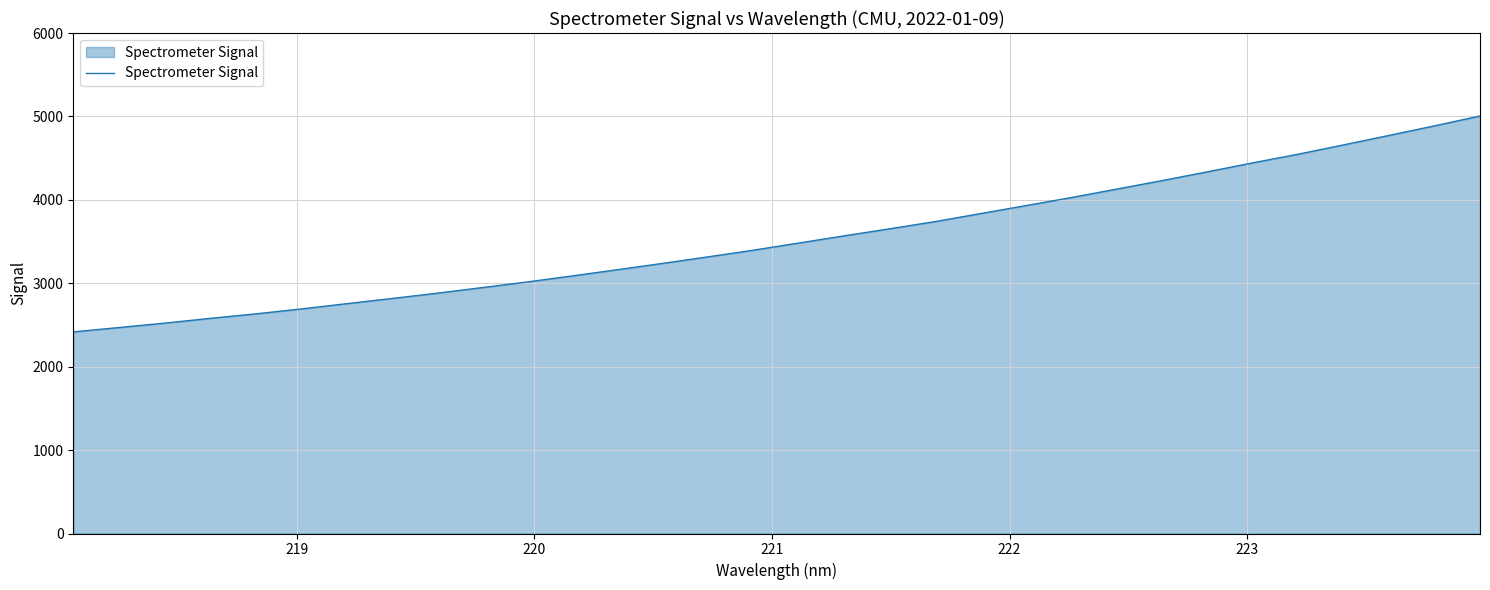

What is the maximum value shown in the chart?

5005.6